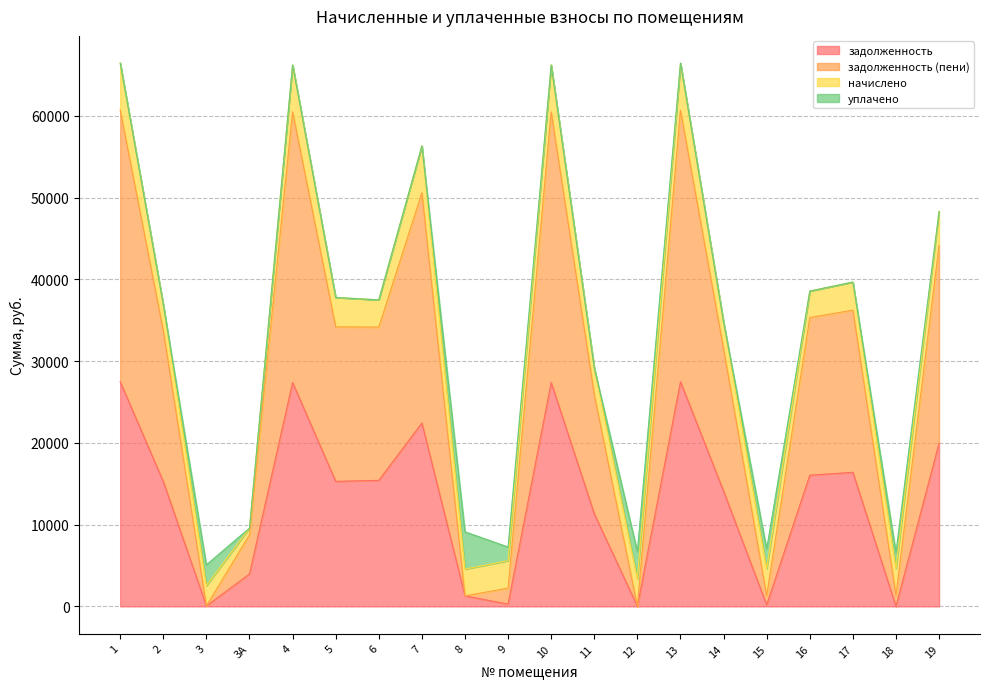

What is the spread (max minus min) of values at 5?

18897.6